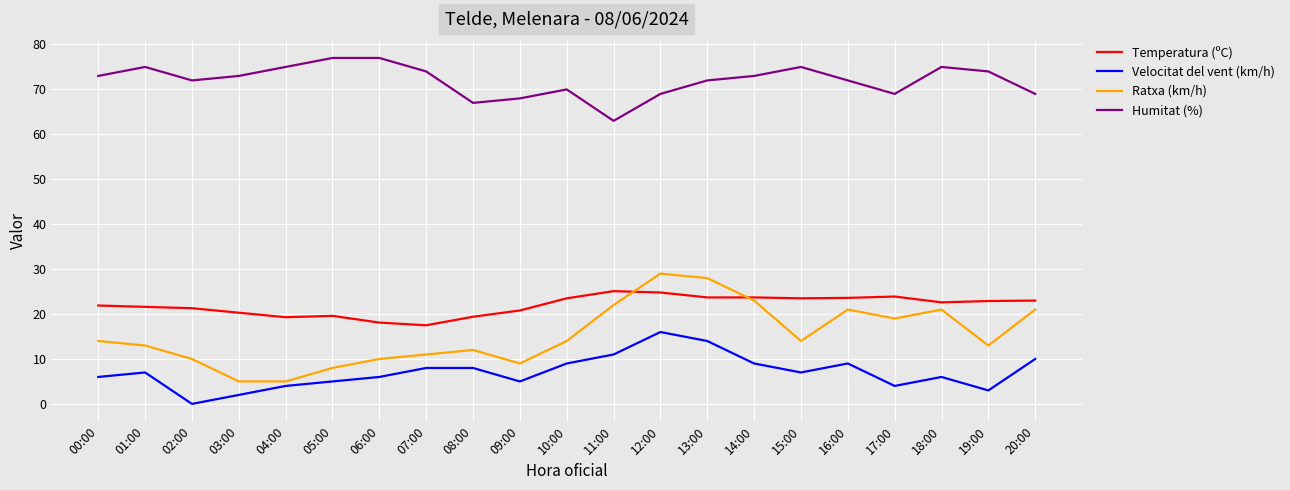

The Humitat (%) series shows 75.0 at 01:00. True or false?

True